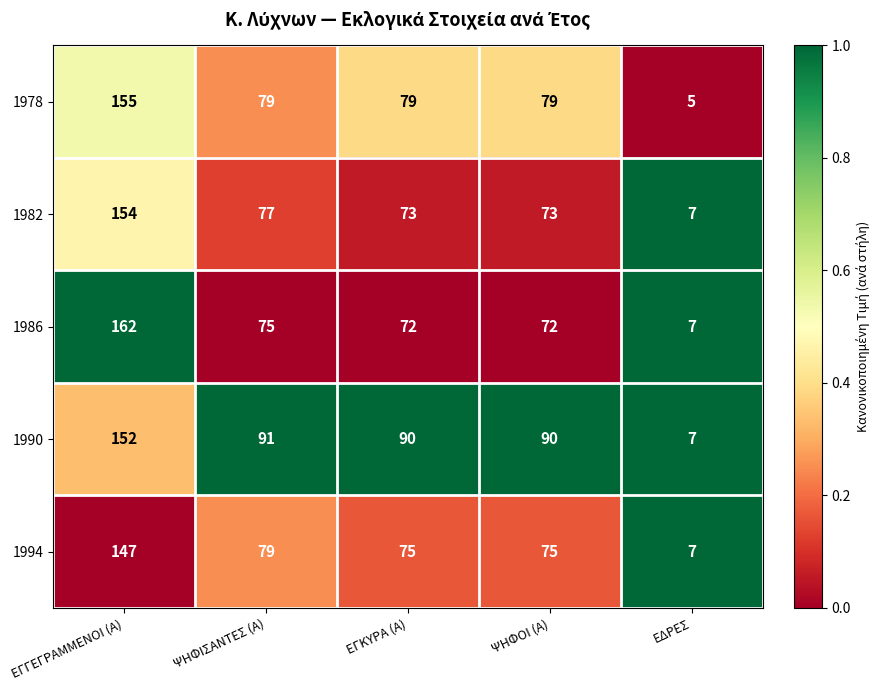

Which series has the largest total across all categories?

1990